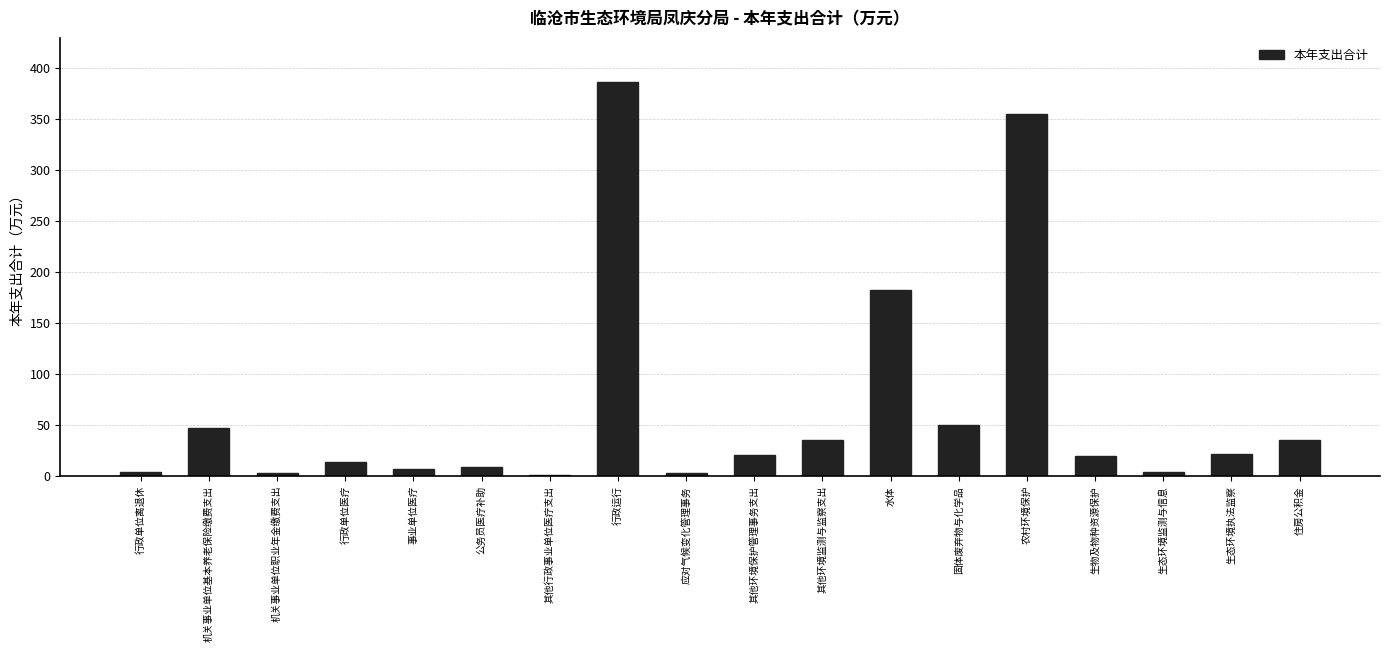

What is the difference between the maximum and minimum values?

385.2